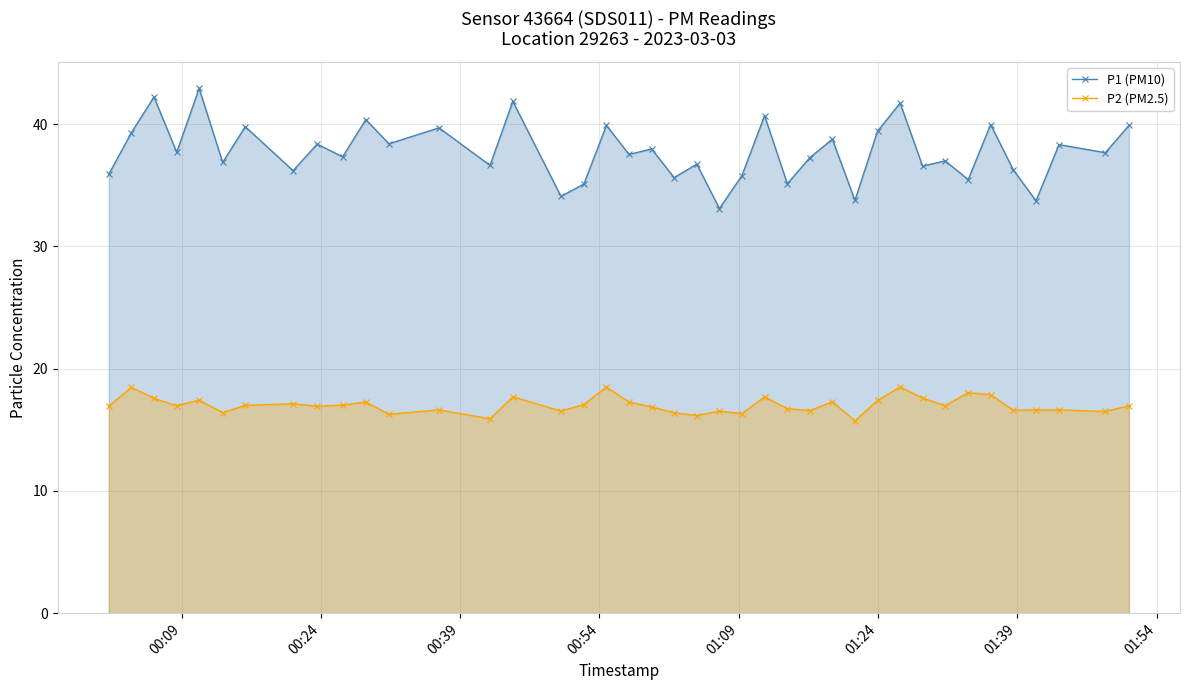

What are all the series names shown in the legend?

P1 (PM10), P2 (PM2.5)